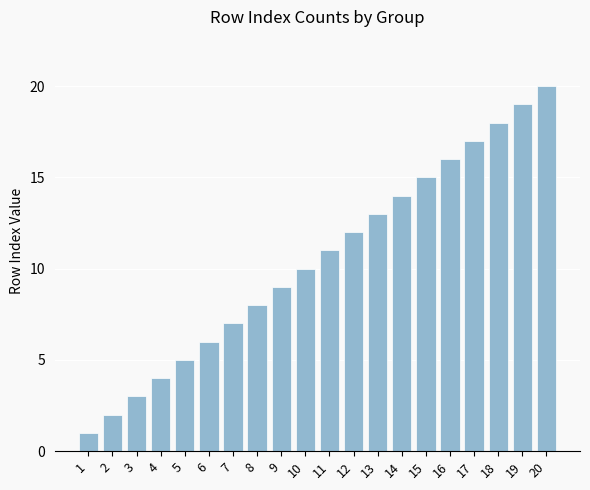

Reading right to left, what are all the values shown in this chart?

20=20	19=19	18=18	17=17	16=16	15=15	14=14	13=13	12=12	11=11	10=10	9=9	8=8	7=7	6=6	5=5	4=4	3=3	2=2	1=1